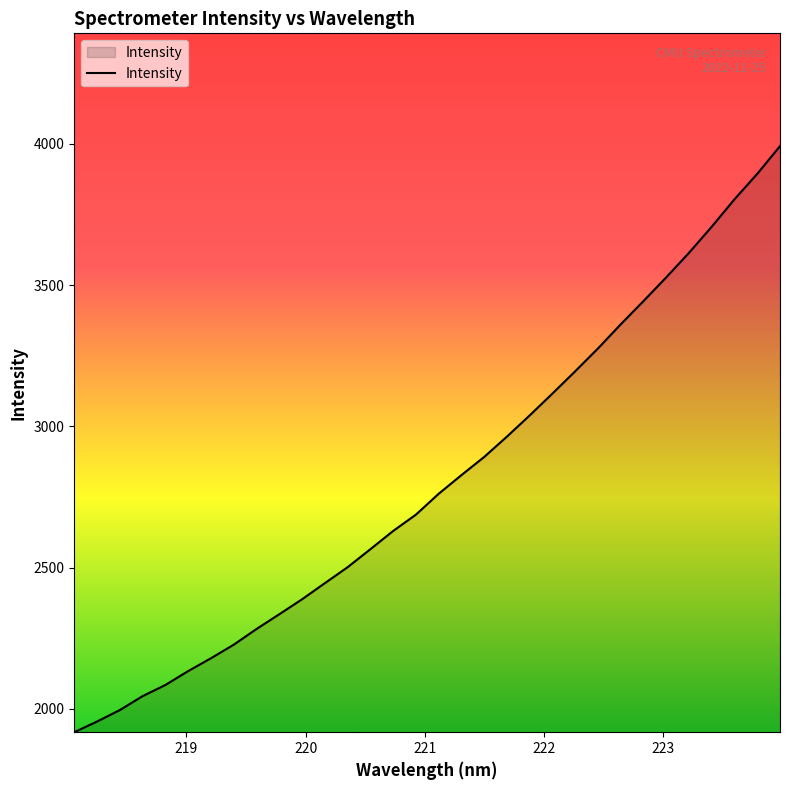

What is the minimum value shown in the chart?

1917.2